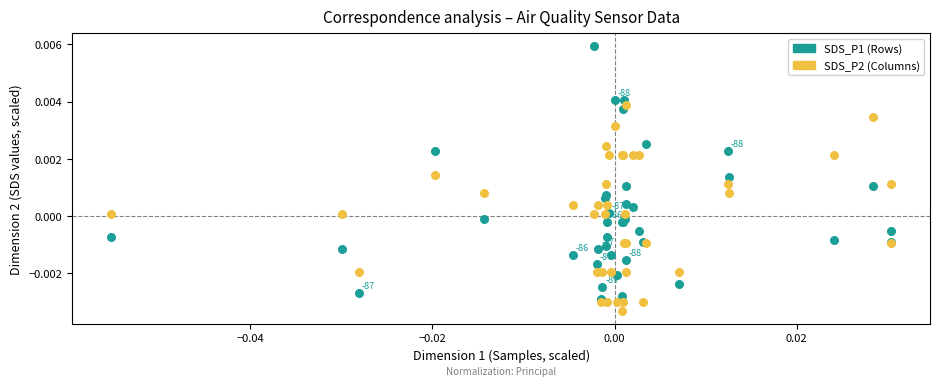

What are all the series names shown in the legend?

SDS_P1 (Rows), SDS_P2 (Columns)